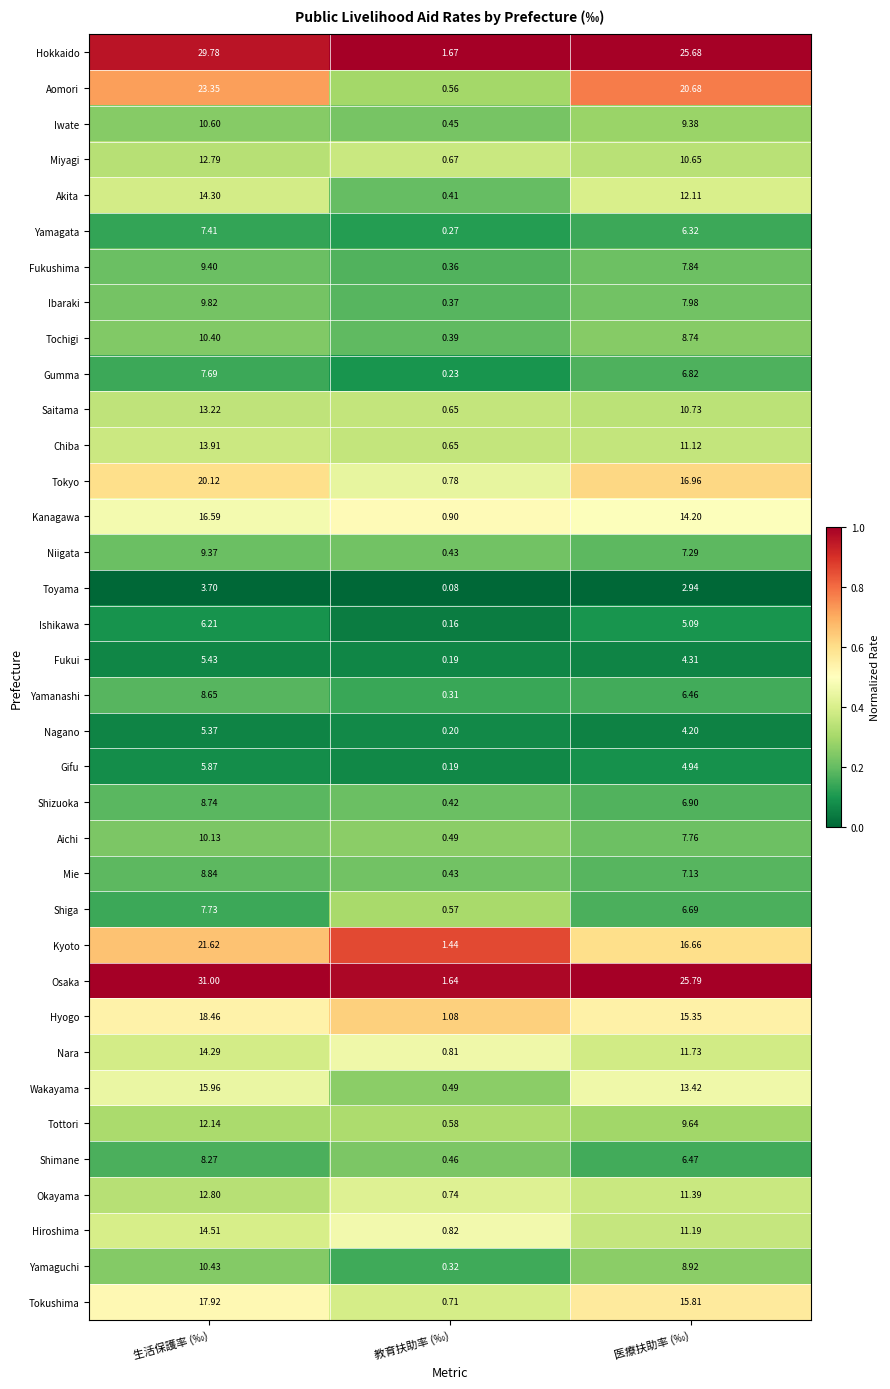

Rank the series by their maximum value, from lowest to highest.

Toyama, Nagano, Fukui, Gifu, Ishikawa, Yamagata, Gumma, Shiga, Shimane, Yamanashi, Shizuoka, Mie, Niigata, Fukushima, Ibaraki, Aichi, Tochigi, Yamaguchi, Iwate, Tottori, Miyagi, Okayama, Saitama, Chiba, Nara, Akita, Hiroshima, Wakayama, Kanagawa, Tokushima, Hyogo, Tokyo, Kyoto, Aomori, Hokkaido, Osaka